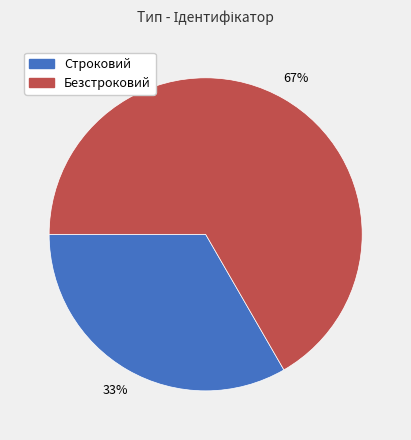

What is the largest slice in the pie chart?

Безстроковий